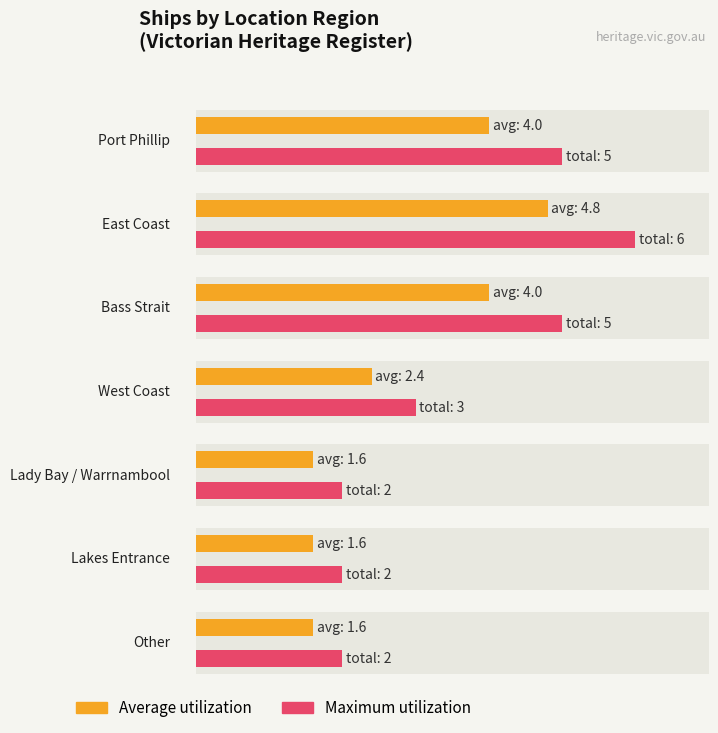

Which has a higher value, East Coast or Other?

East Coast